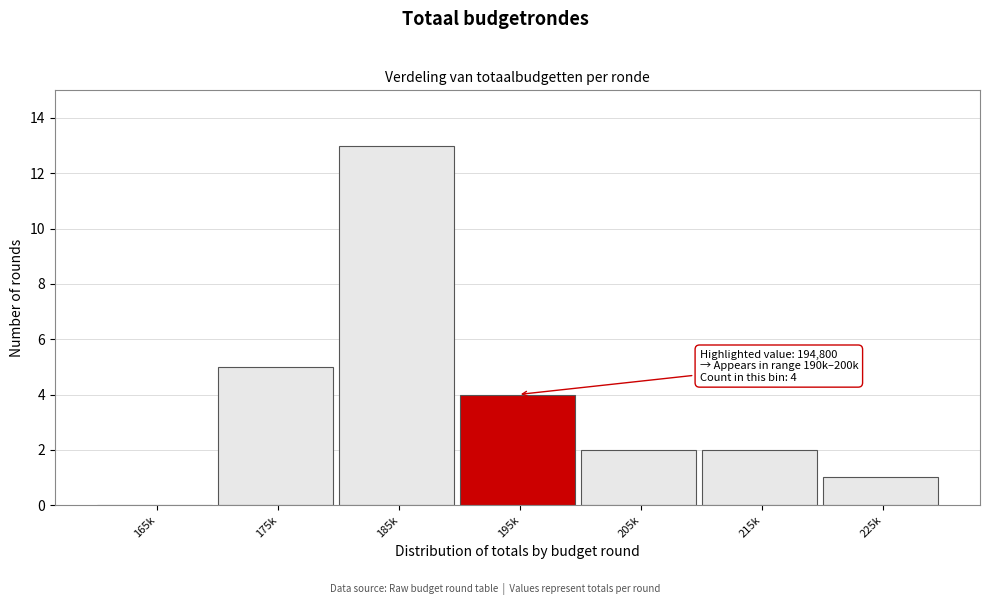

Reading left to right, what are all the values shown in this chart?

165k=0	175k=5	185k=13	195k=4	205k=2	215k=2	225k=1